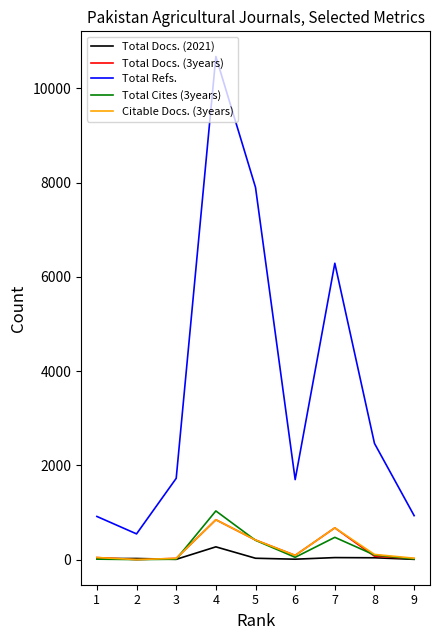

Which series changed the most between 3 and 9?

Total Refs.